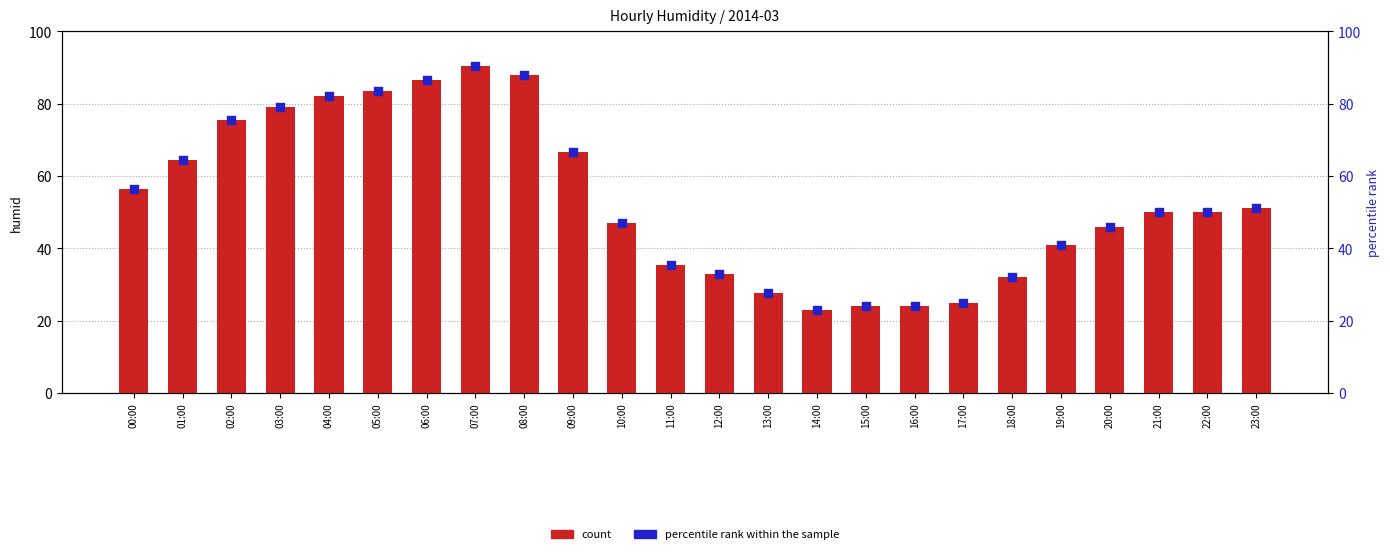

Is the value of percentile rank within the sample at 00:00 greater than the value of count at 05:00?

No